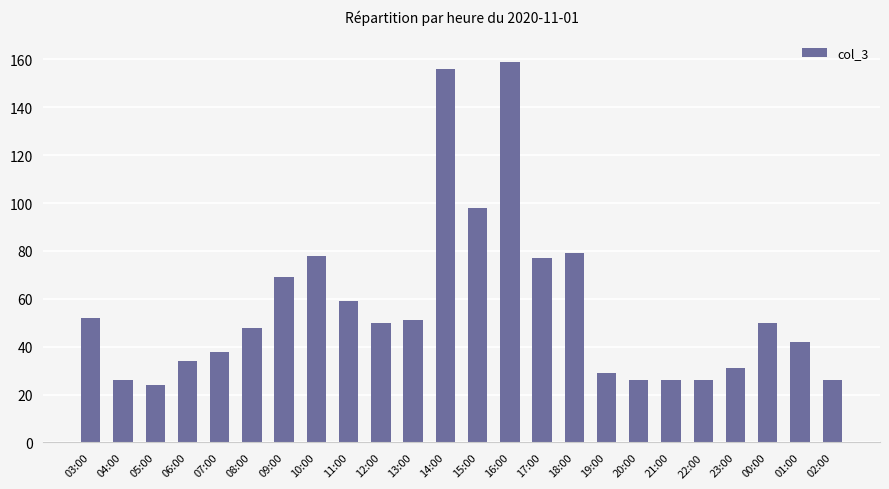

At which category does the chart reach its peak across all series?

16:00